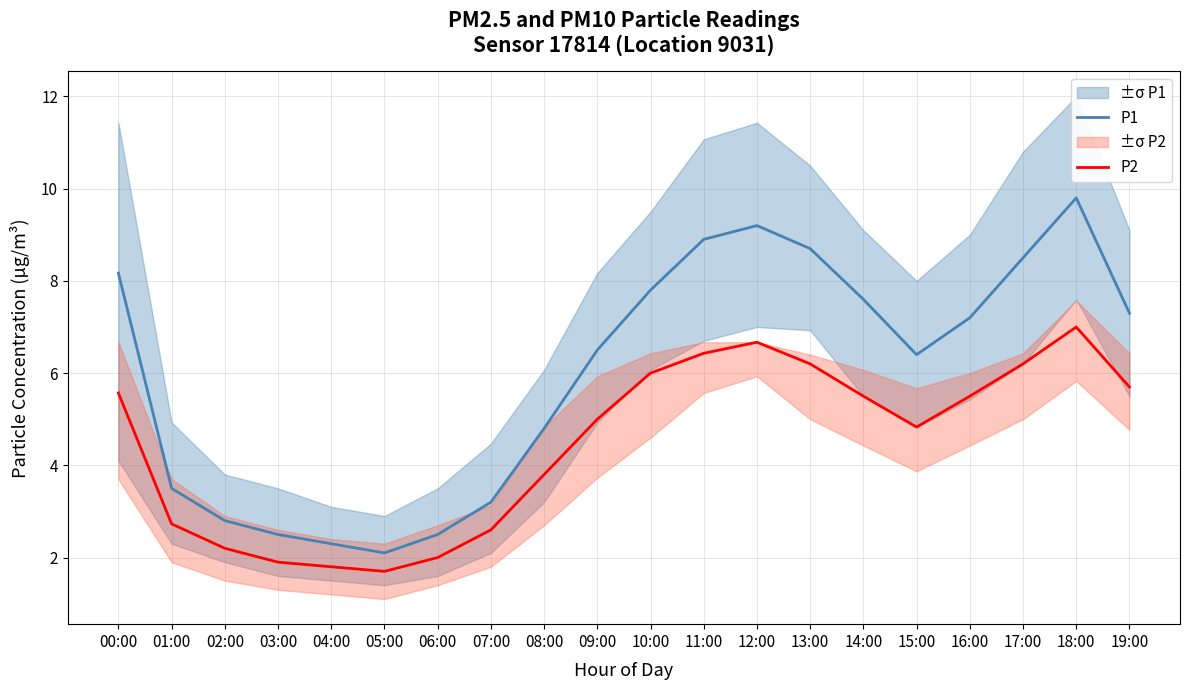

What is the difference between the second highest and minimum values in the P1 series?

7.1